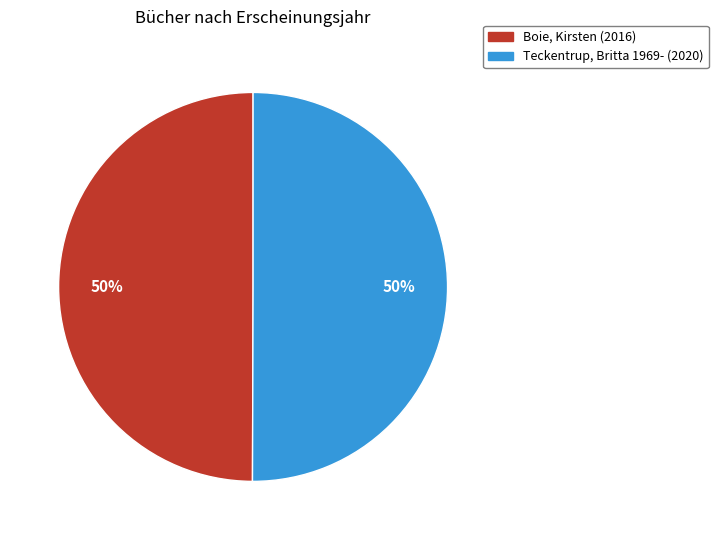

True or false: Teckentrup, Britta 1969- accounts for 40% of the total.

False